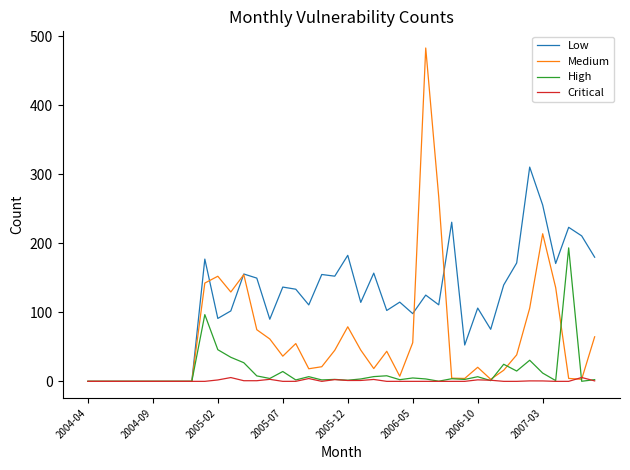

What is the difference between the maximum and minimum values in the Medium series?

482.7